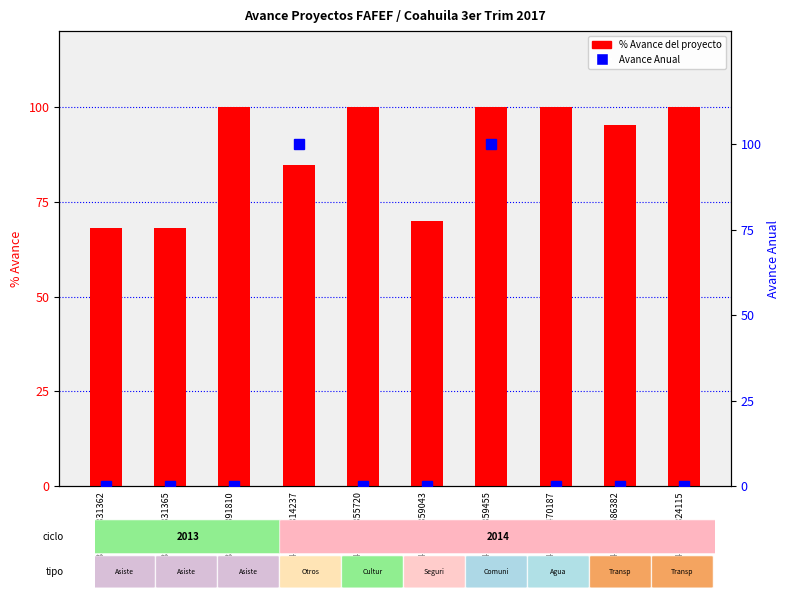

Which category has the lowest value across all series?

COA13160400831362